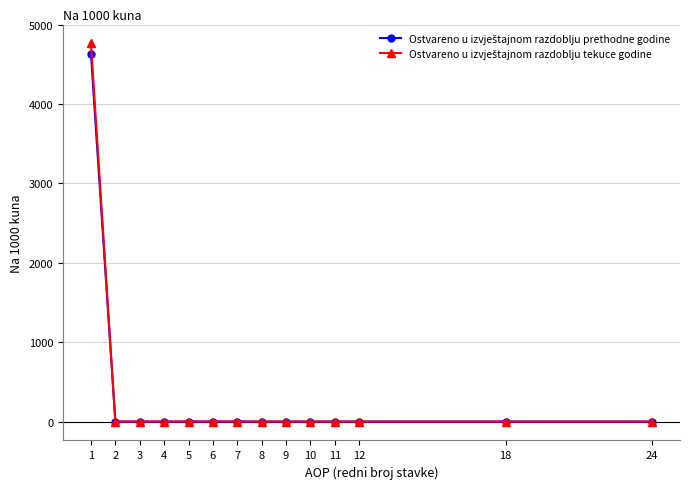

What is the greatest value displayed?

4762.7